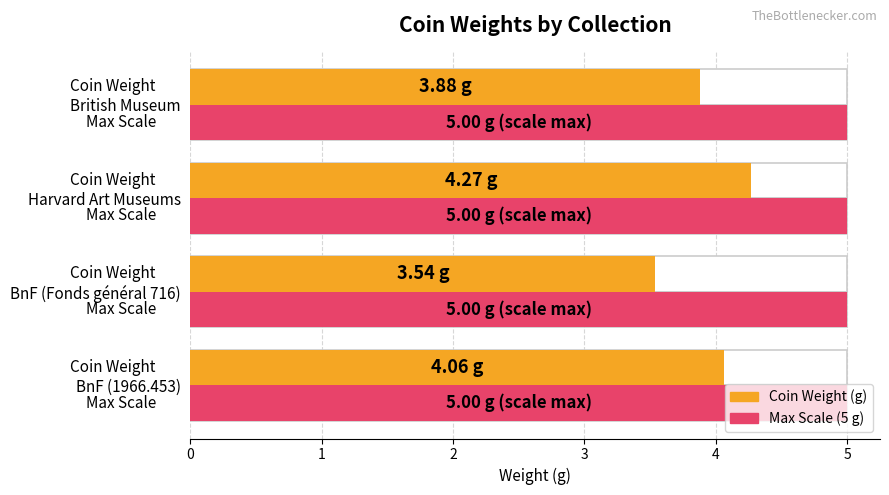

What is the approximate value of Coin Weight (g) at Harvard Art Museums?

4.3